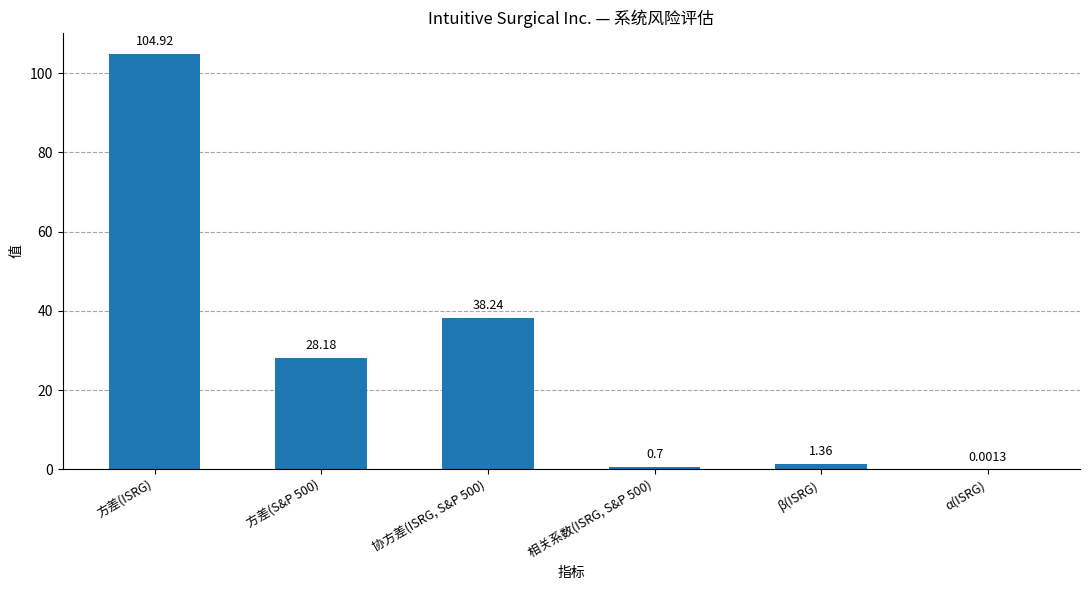

What is the sum of all values?

173.4